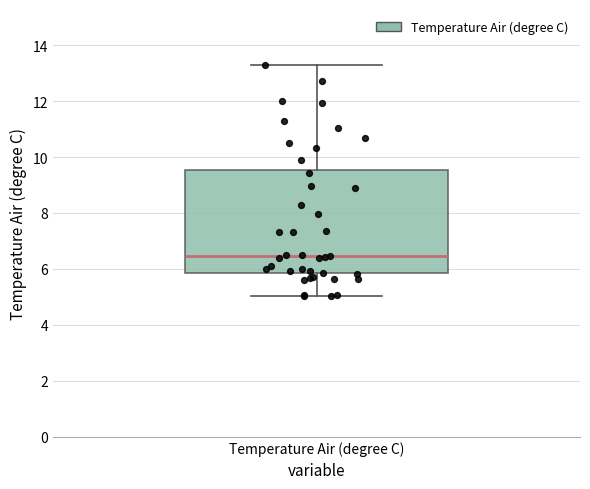

Read this box plot against the y-axis: the position of the median line, the range covered by the box, and the ends of both whiskers. The values are not printed on the chart, so give them approximately, as read against the axis.

median 6.4, box 5.8 to 9.6, whiskers 5.0 to 13.2